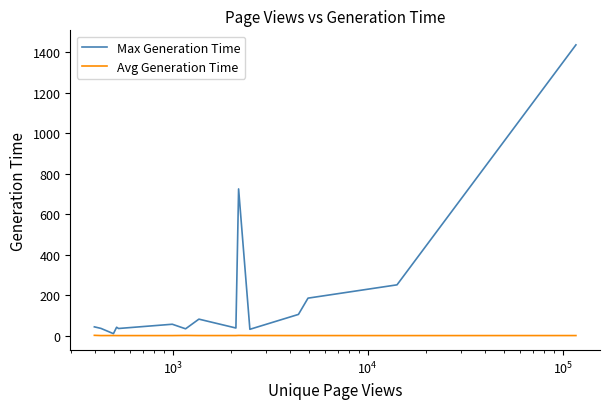

What is the maximum value shown in the chart?

1435.6